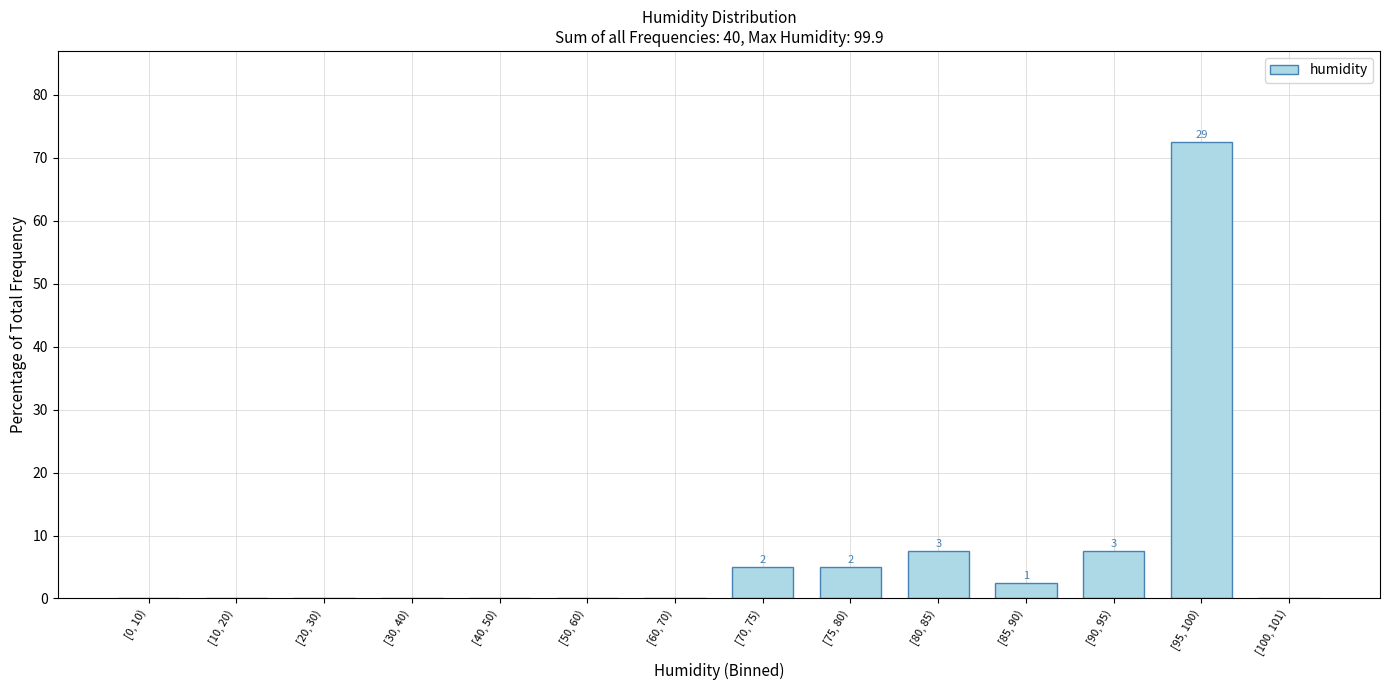

What is the sum of the values at [70, 75) and [40, 50)?

5.0